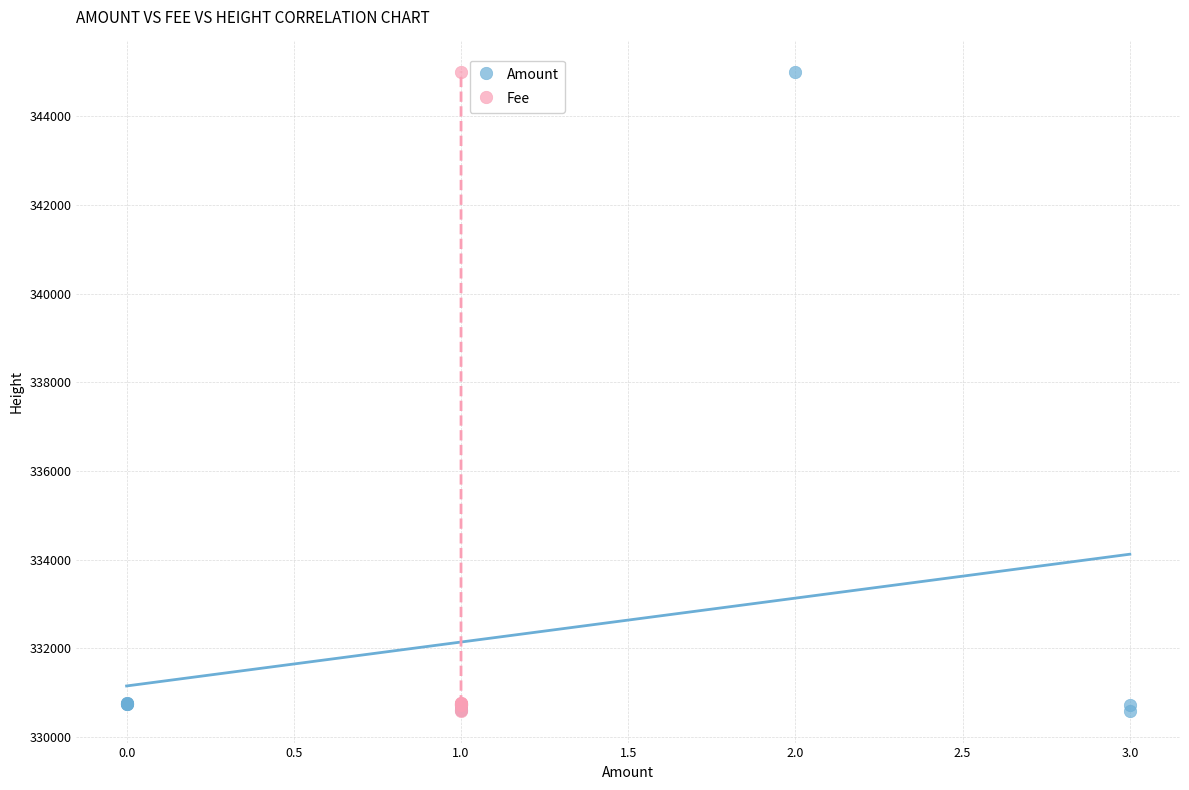

What are all the series names shown in the legend?

Amount, Fee